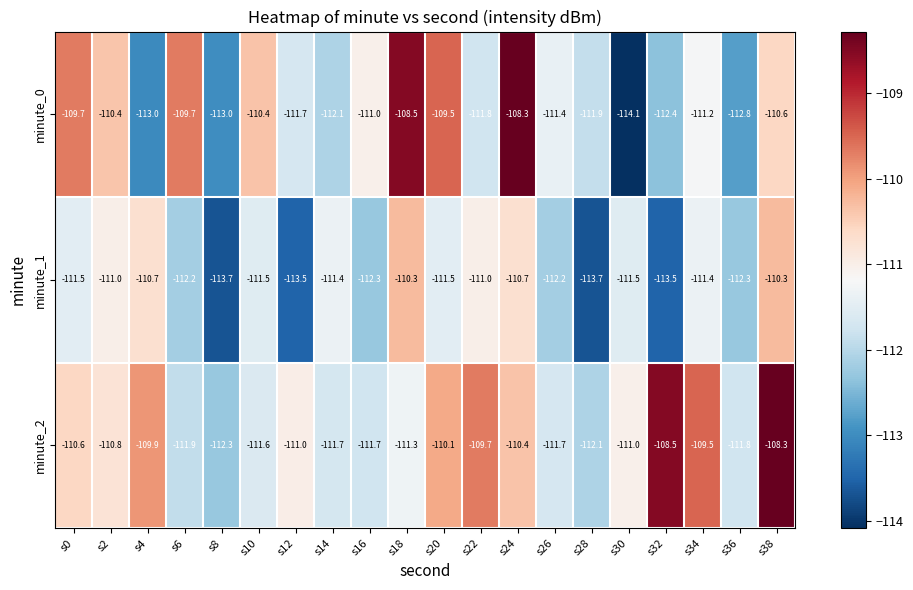

At which label is minute_1 closest to -112?

s6